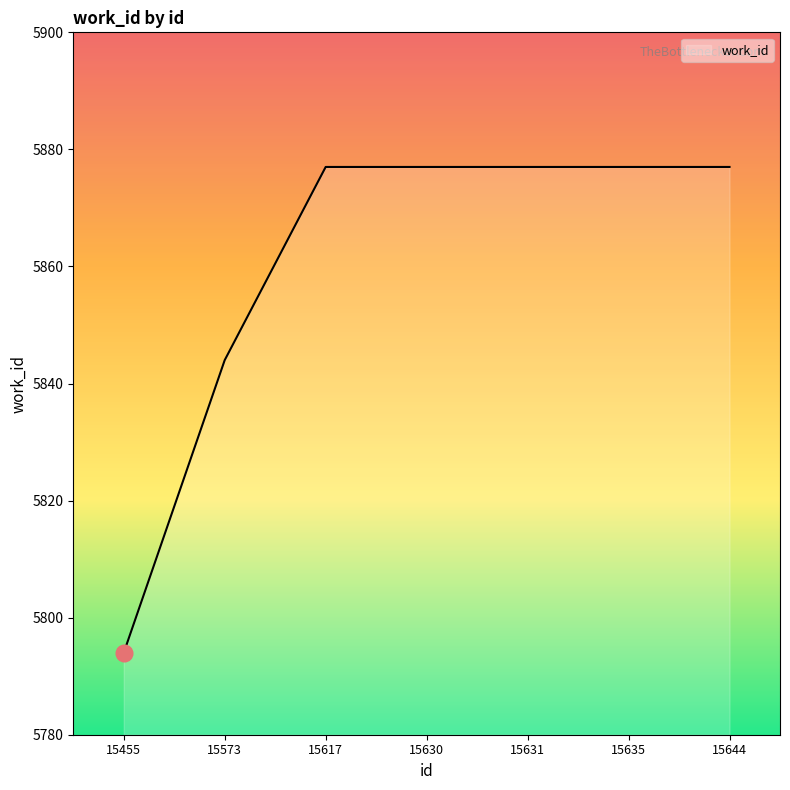

Reading left to right, transcribe all the data shown in this chart.

15455=5794	15573=5844	15617=5877	15630=5877	15631=5877	15635=5877	15644=5877